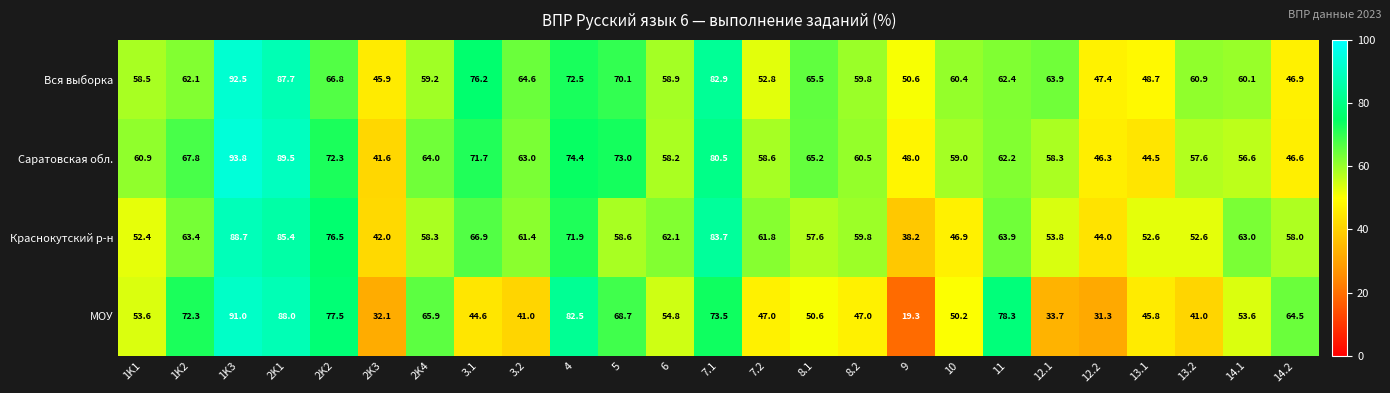

Where does the Краснокутский р-н series first go above 59?

1K2